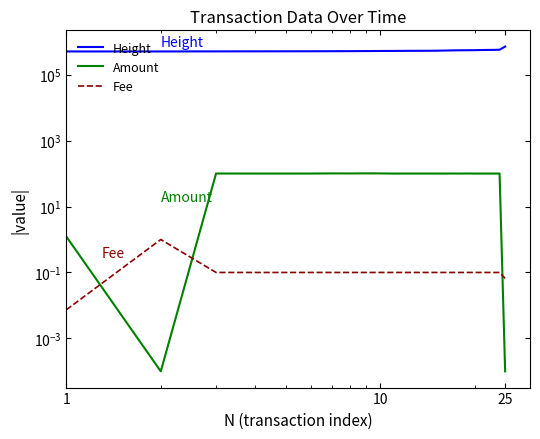

How many lines are shown in the chart?

3